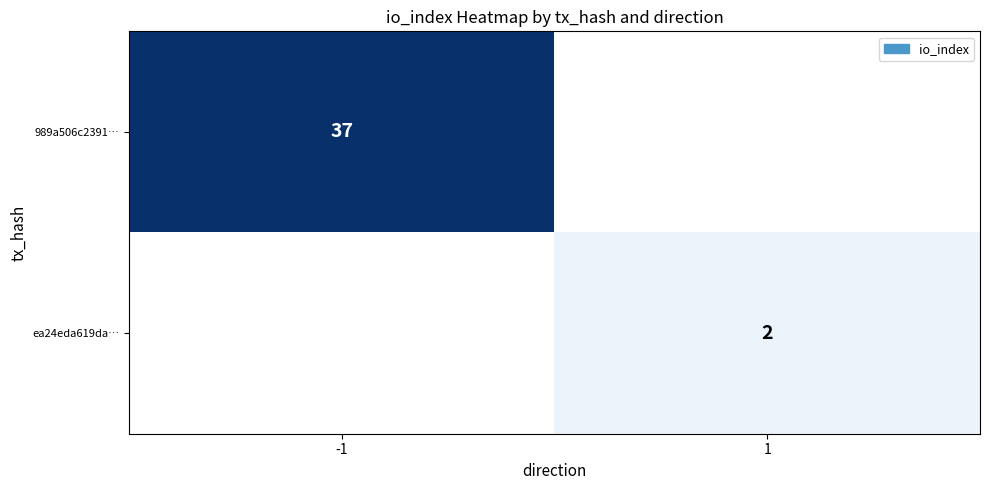

Is it true that ea24eda619da… equals 1 at 1?

False